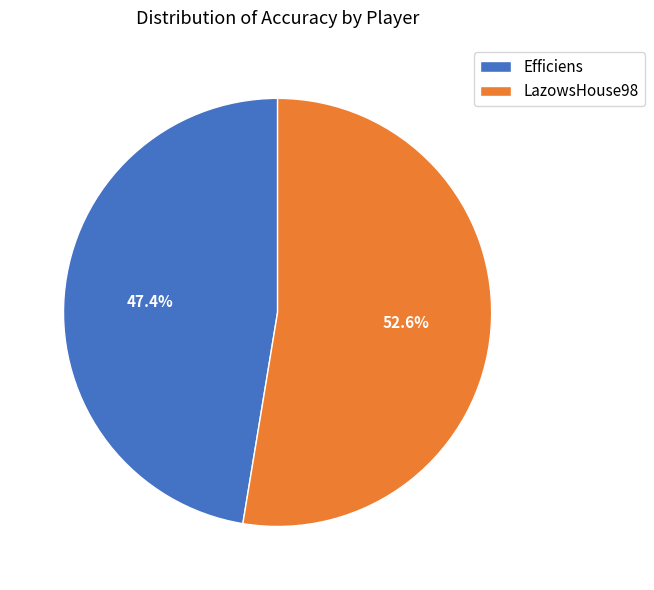

What percentage is the Efficiens slice, to the nearest percent?

47%